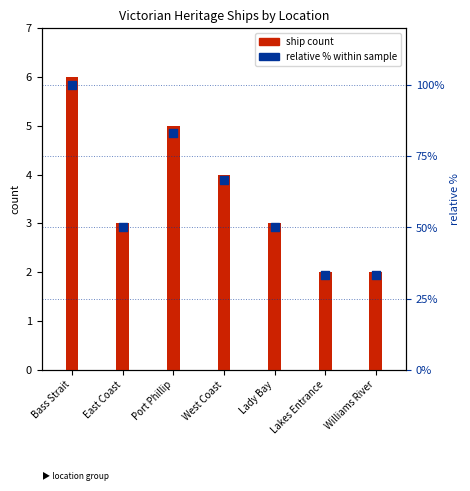

Which series has the largest total across all categories?

relative % within sample